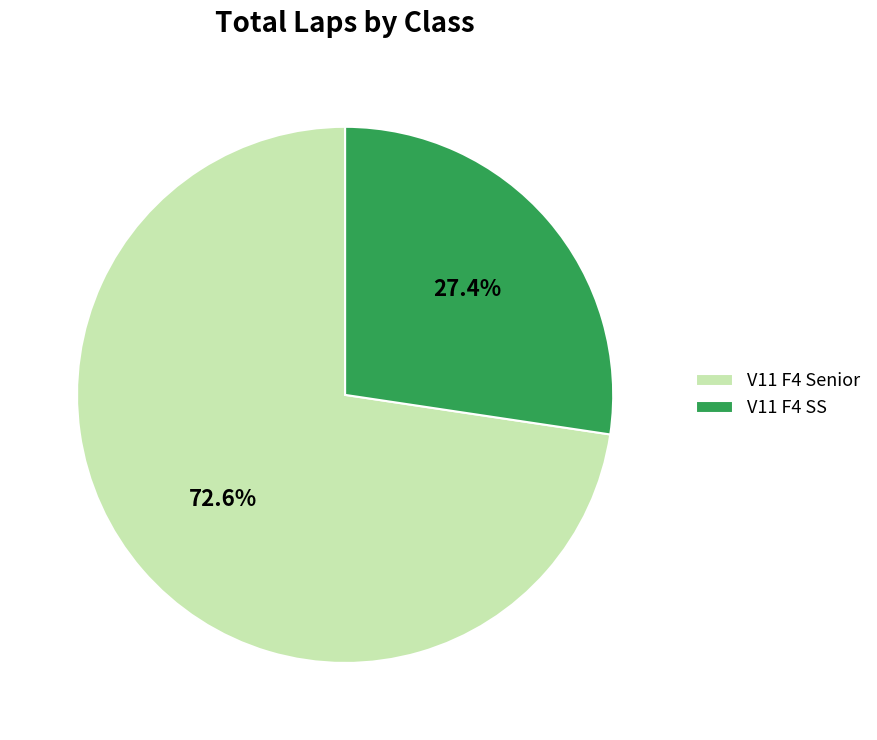

How many segments does this pie chart have?

2